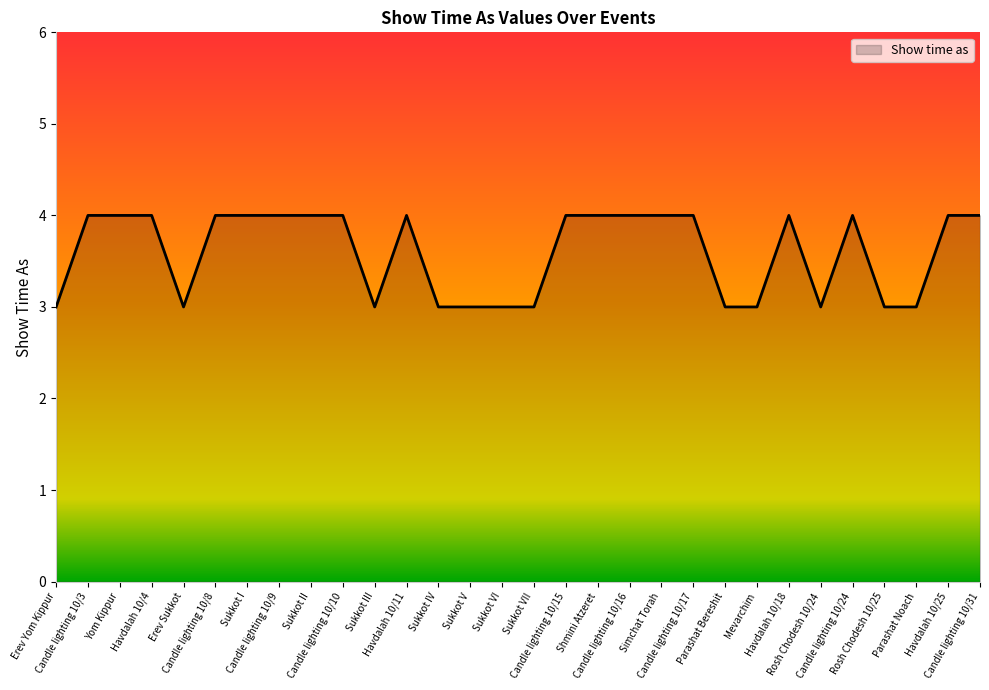

How many values are below 4?

12